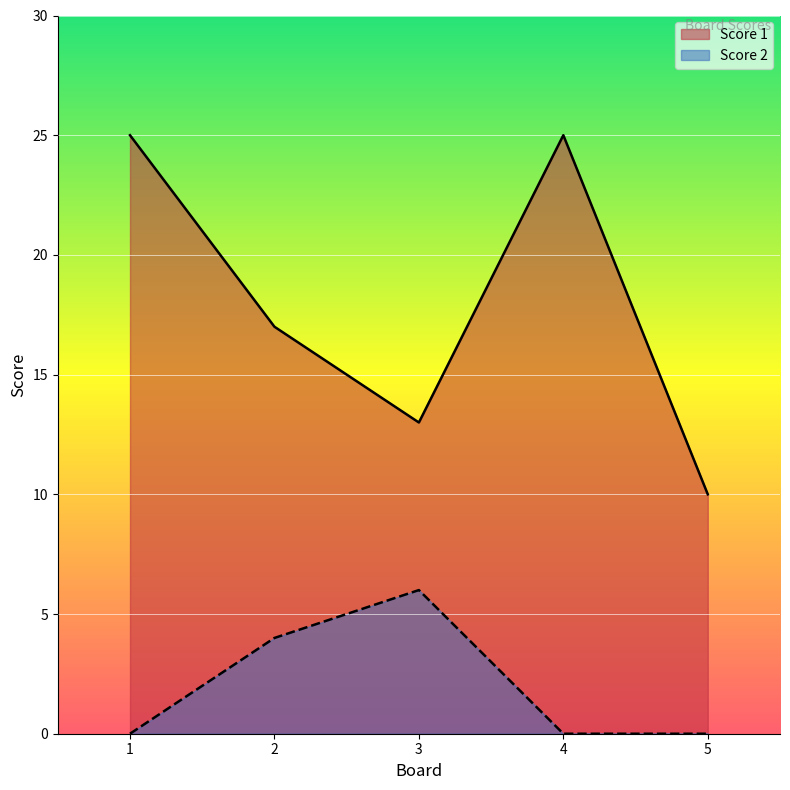

Which series has the largest total across all categories?

Score 1